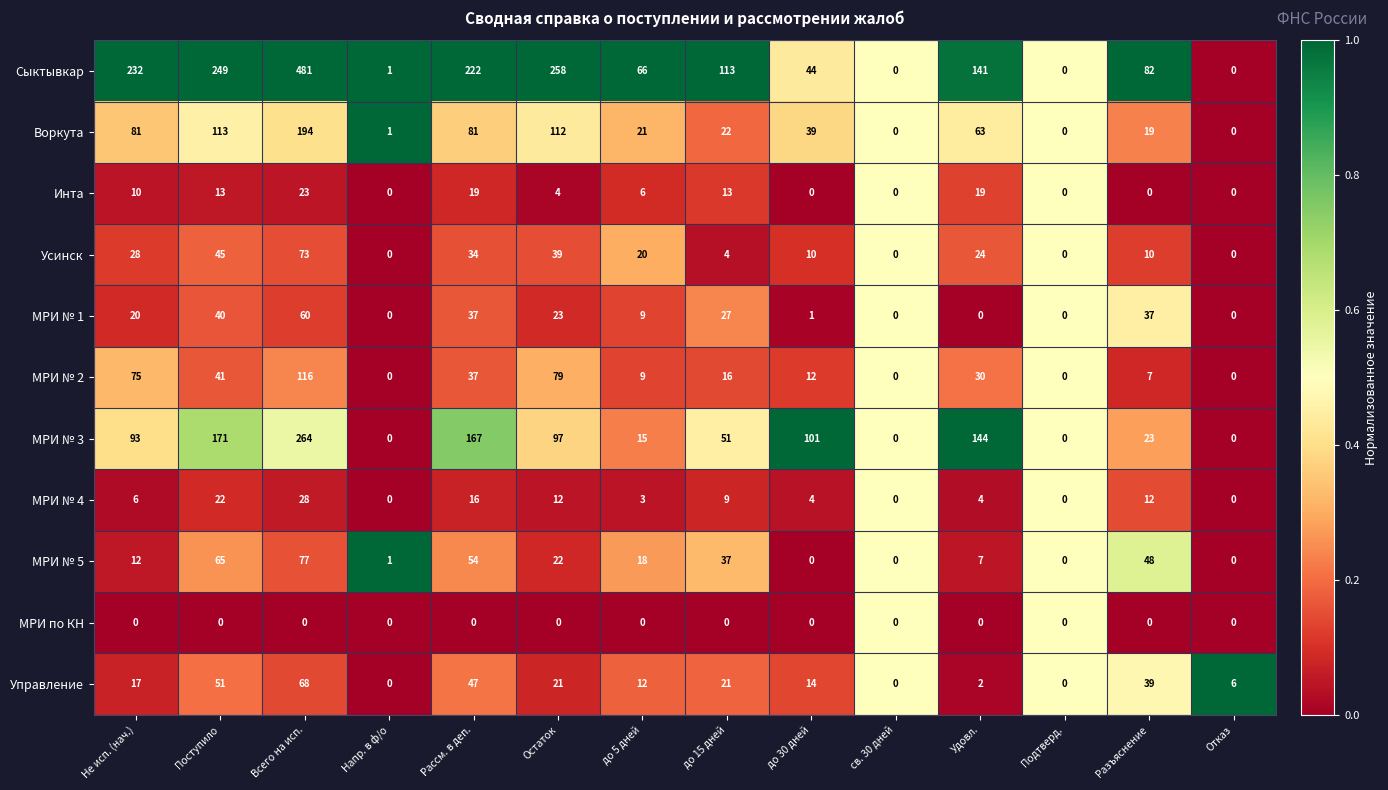

Which series has the largest total across all categories?

Сыктывкар